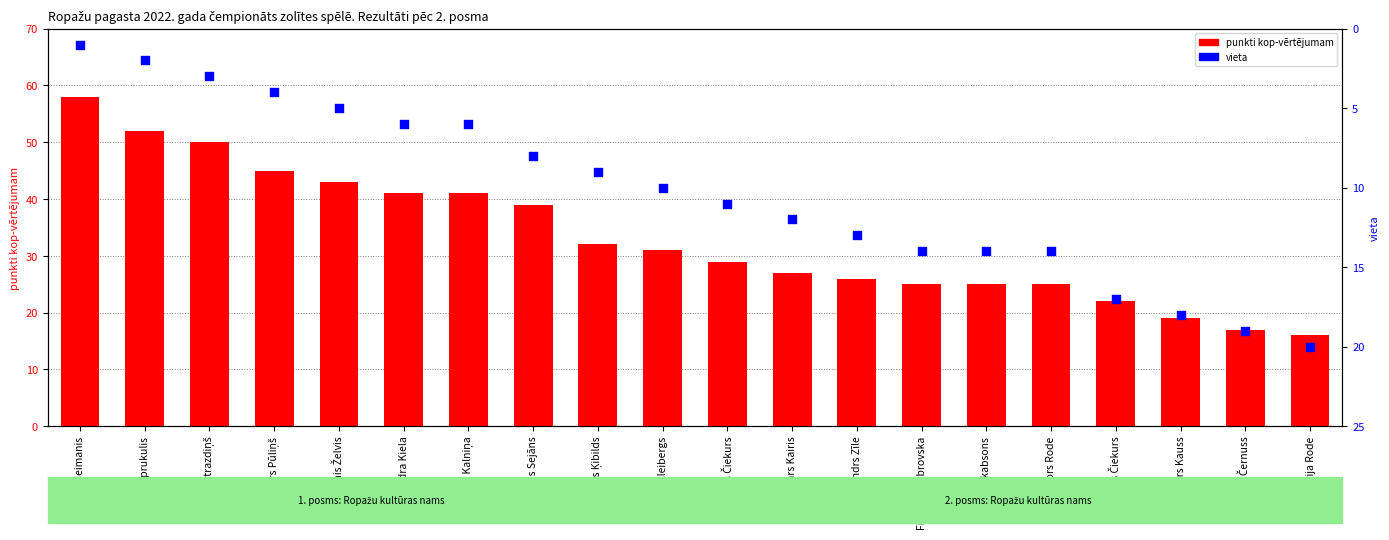

At how many categories does at least one series exceed 17?

20